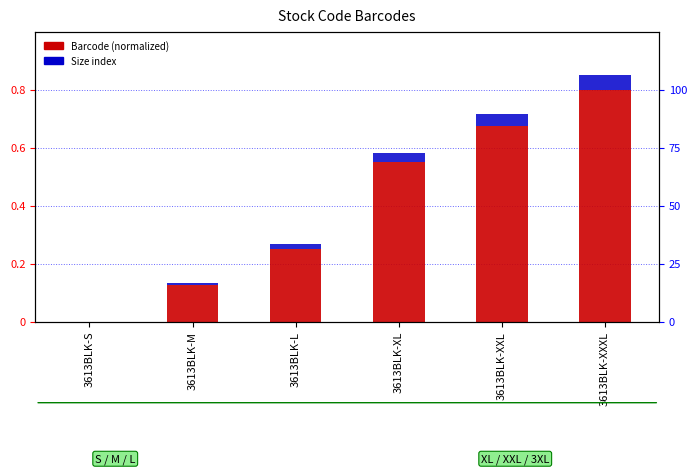

Is it true that Size index equals 0.0 at 3613BLK-XXXL?

False